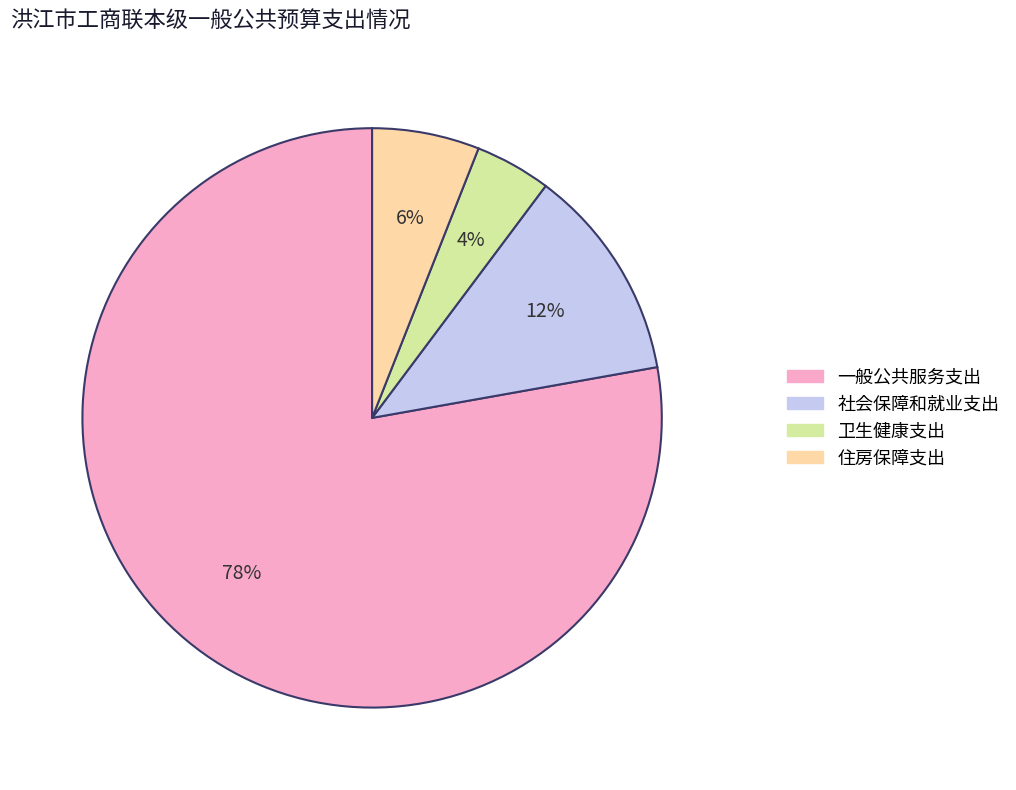

To the nearest percent, what is the average slice percentage?

25%